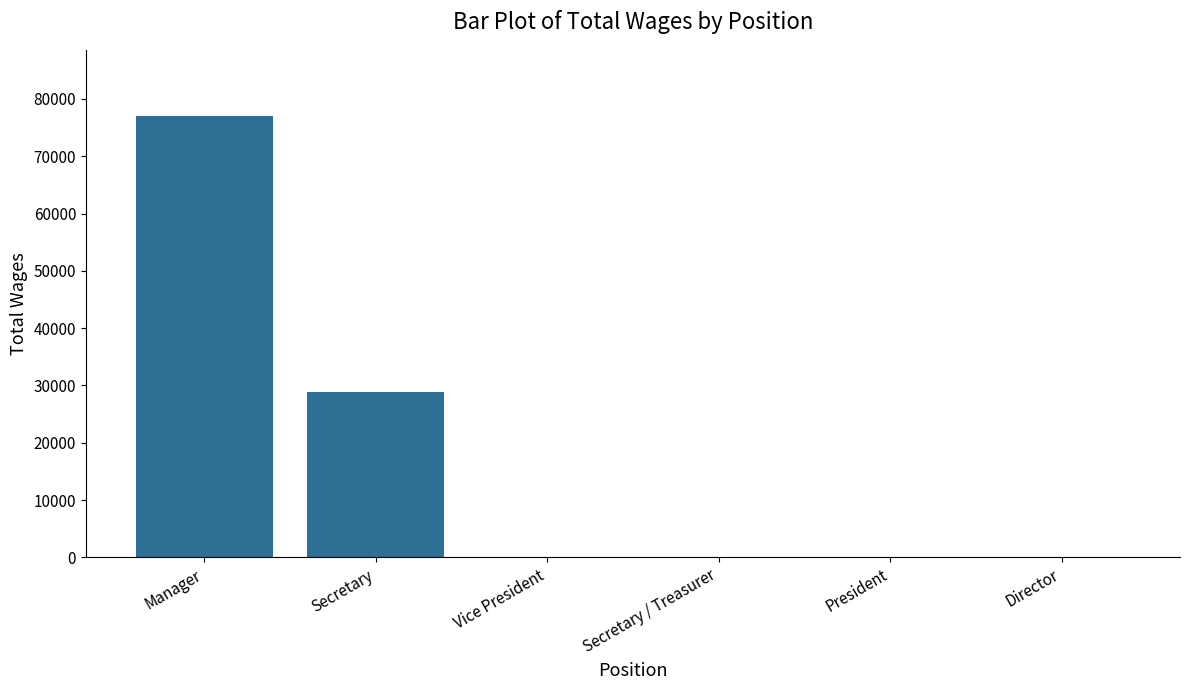

What is the greatest value displayed?

77013